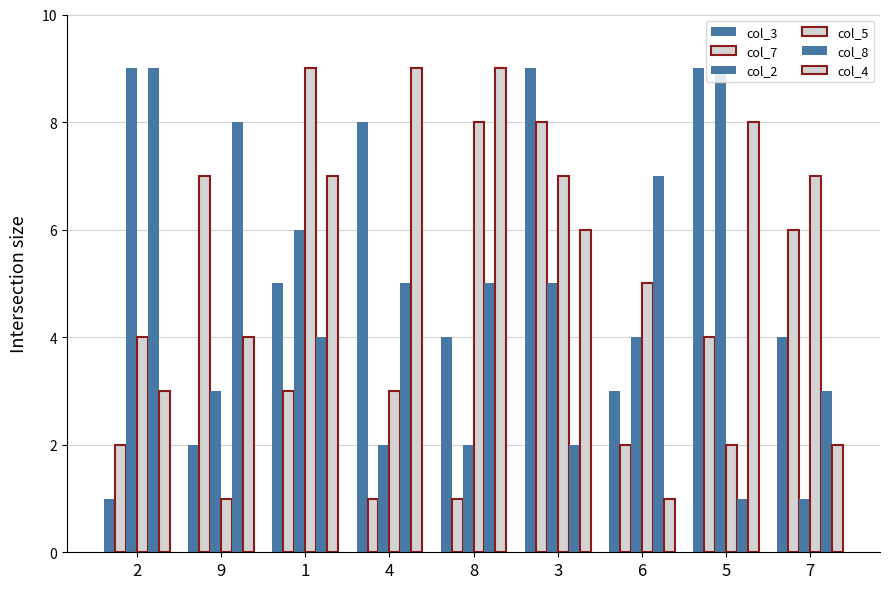

How many bars are there in total?

54